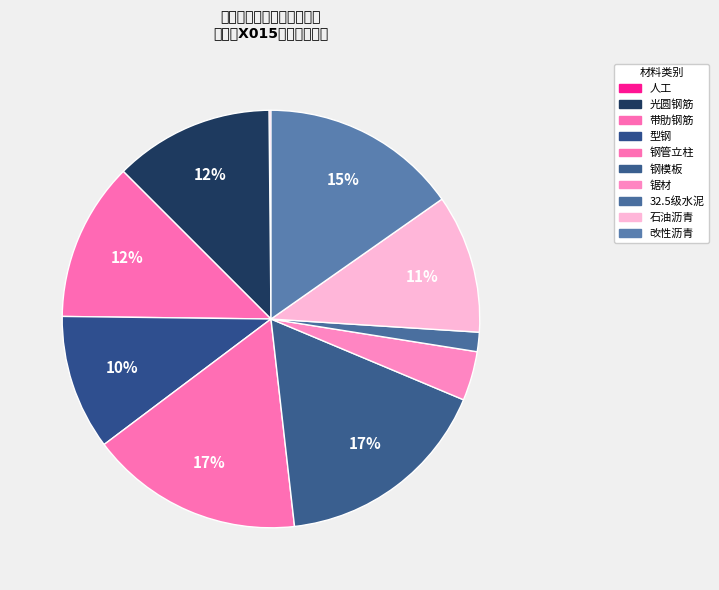

Which slice is the largest?

钢模板